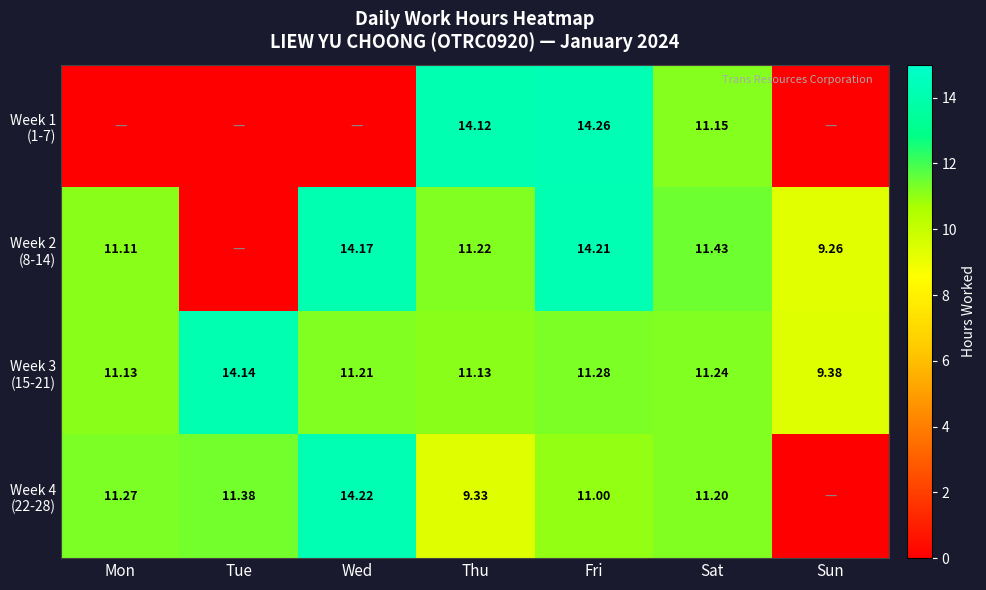

What is the sum of the Week 3 (15-21) values at Sun and Fri?

20.7